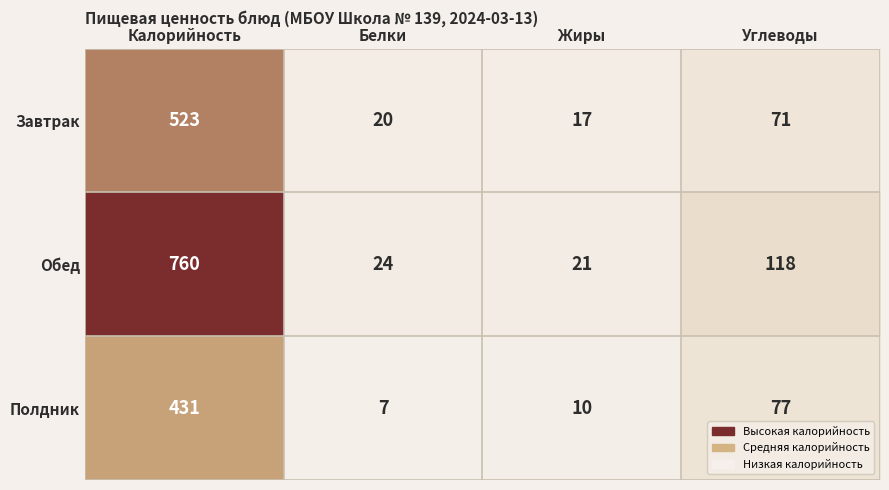

How many series are shown in this chart?

3